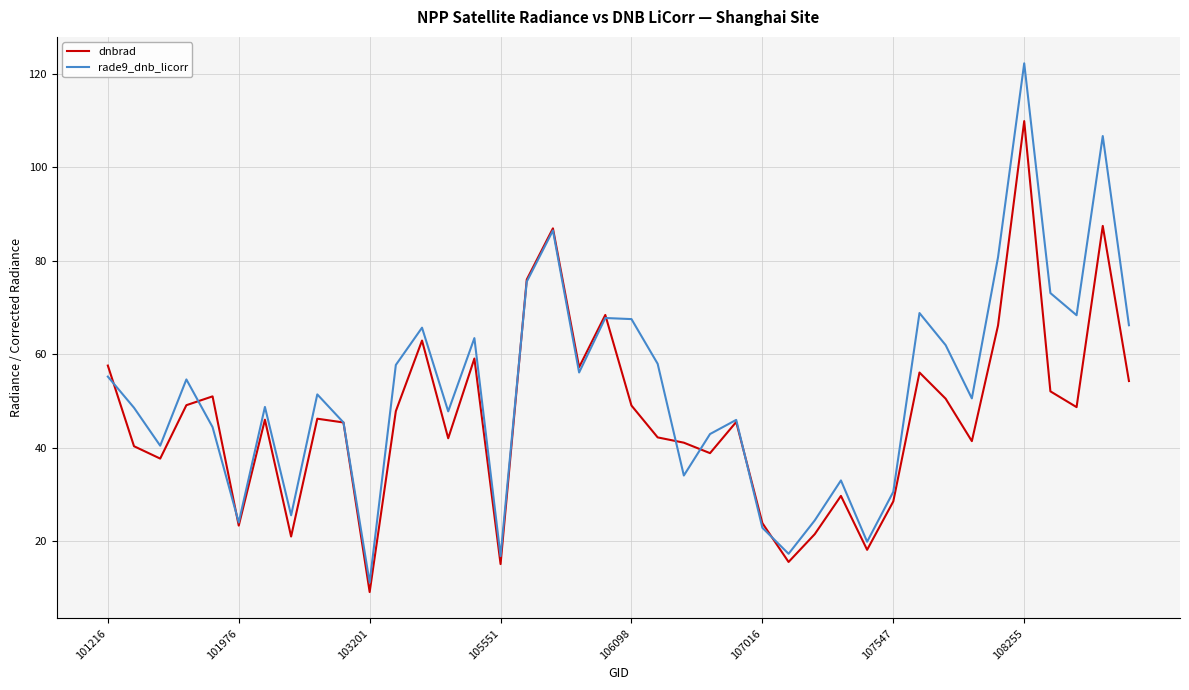

What are all the series names shown in the legend?

dnbrad, rade9_dnb_licorr